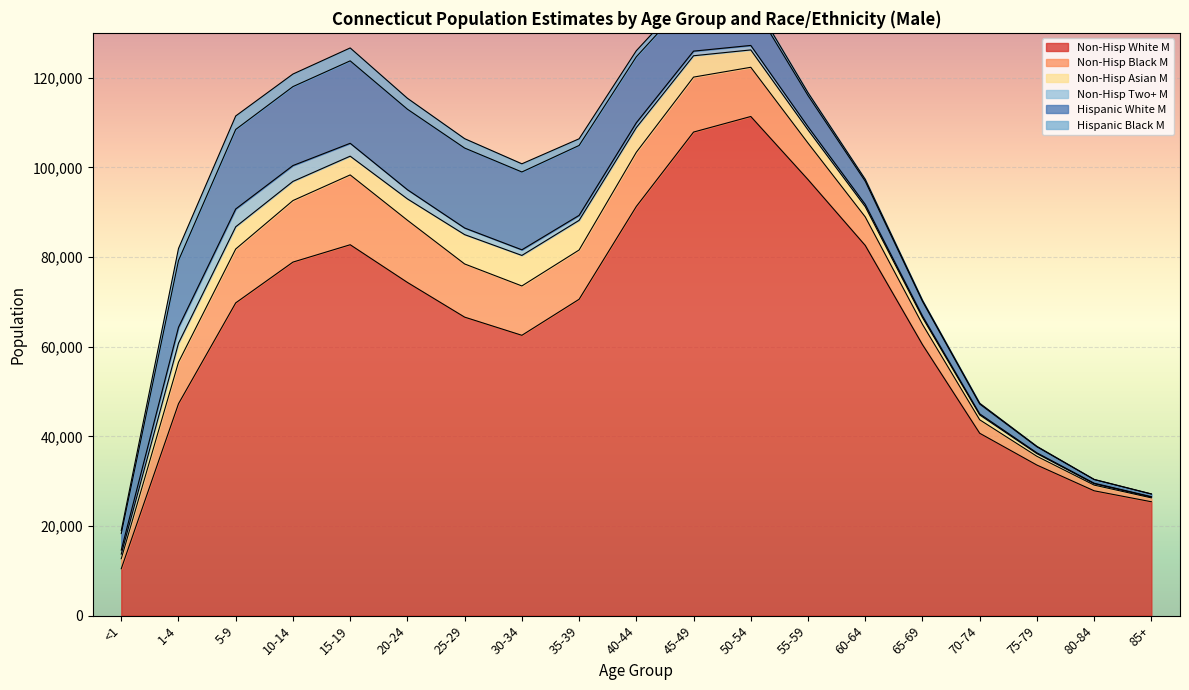

Which series has the largest total across all categories?

Non-Hisp White M